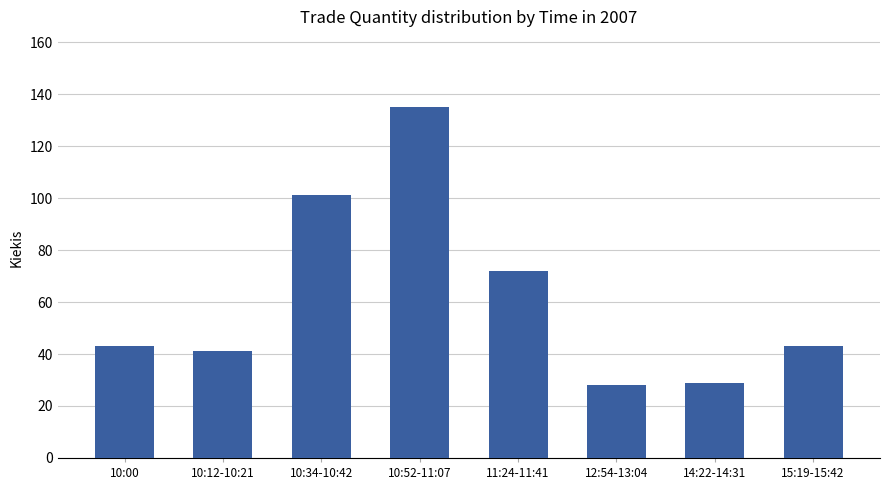

Is it true that the value at 10:12-10:21 is 41?

True